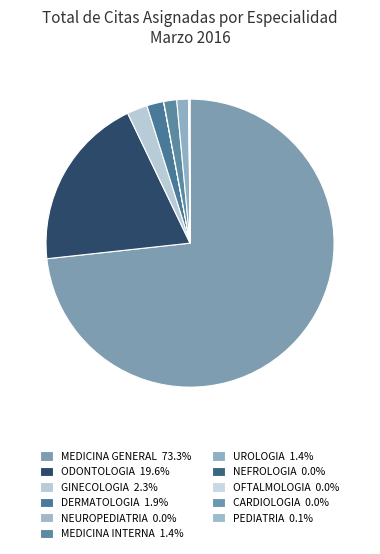

To the nearest percent, what portion does MEDICINA GENERAL represent?

73%